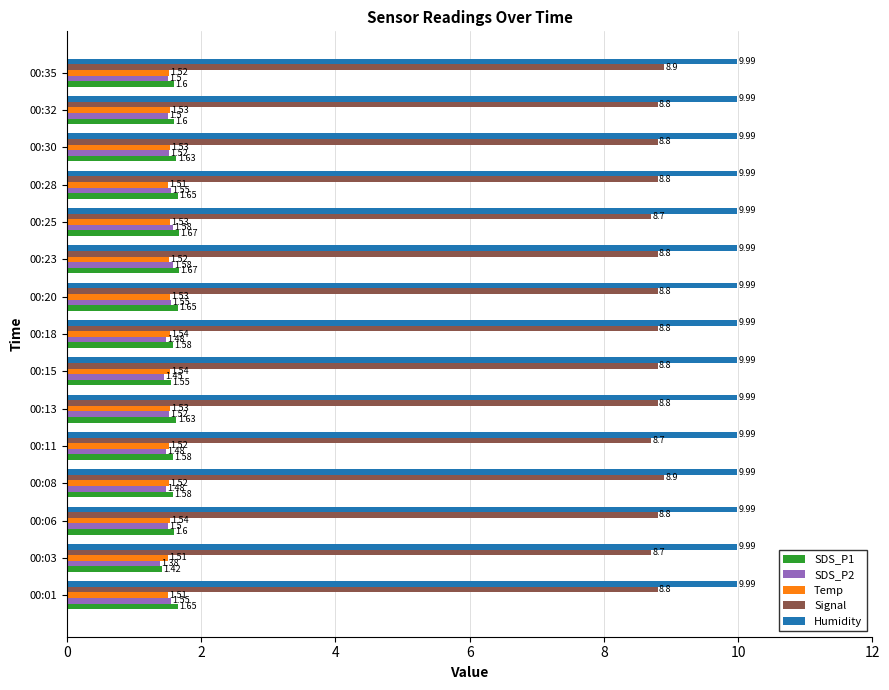

Rank the series by their maximum value, from highest to lowest.

Humidity, Signal, SDS_P1, SDS_P2, Temp